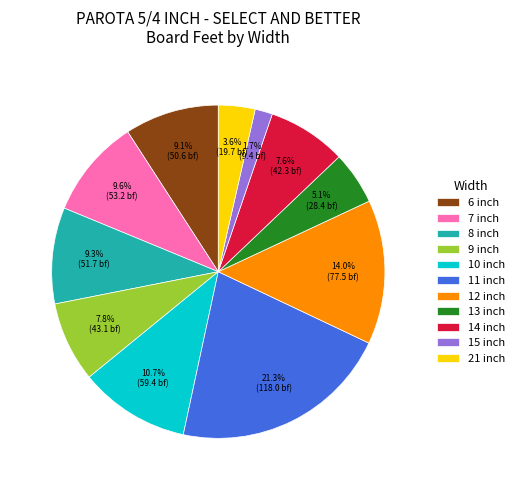

Which category has the biggest portion of the pie?

11 inch